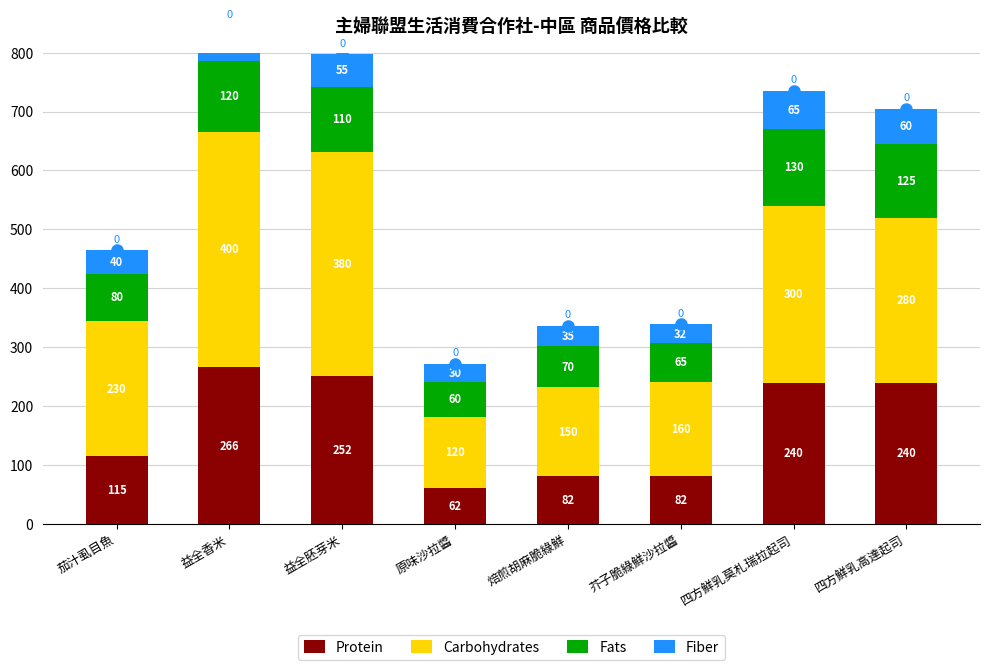

What is the label of the 4th bar from the left?

原味沙拉醬